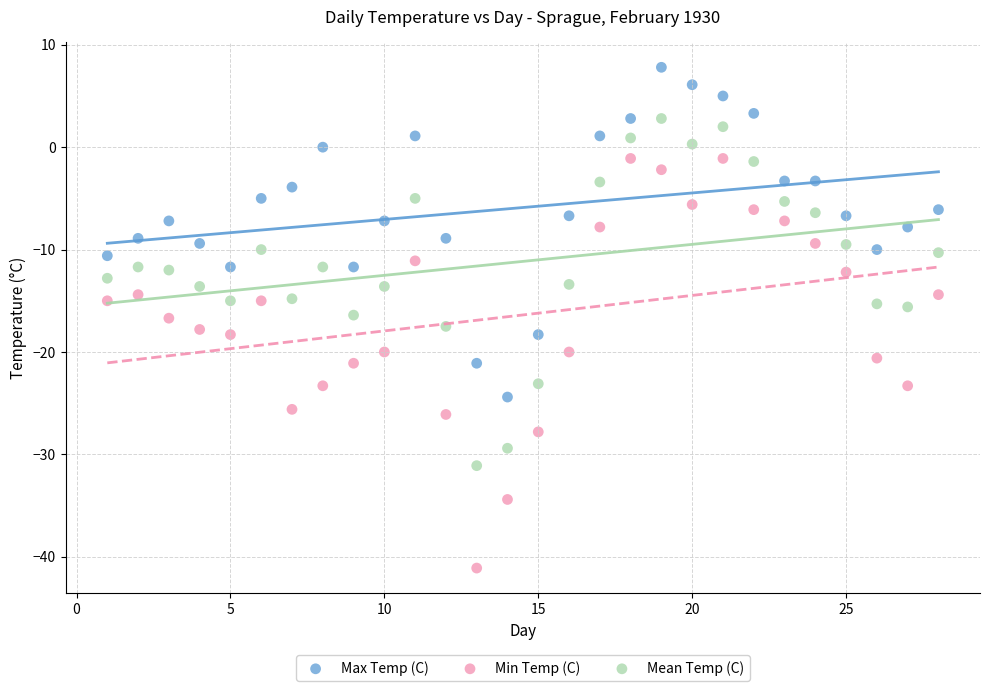

Which series reaches the minimum Y coordinate?

Min Temp (C)